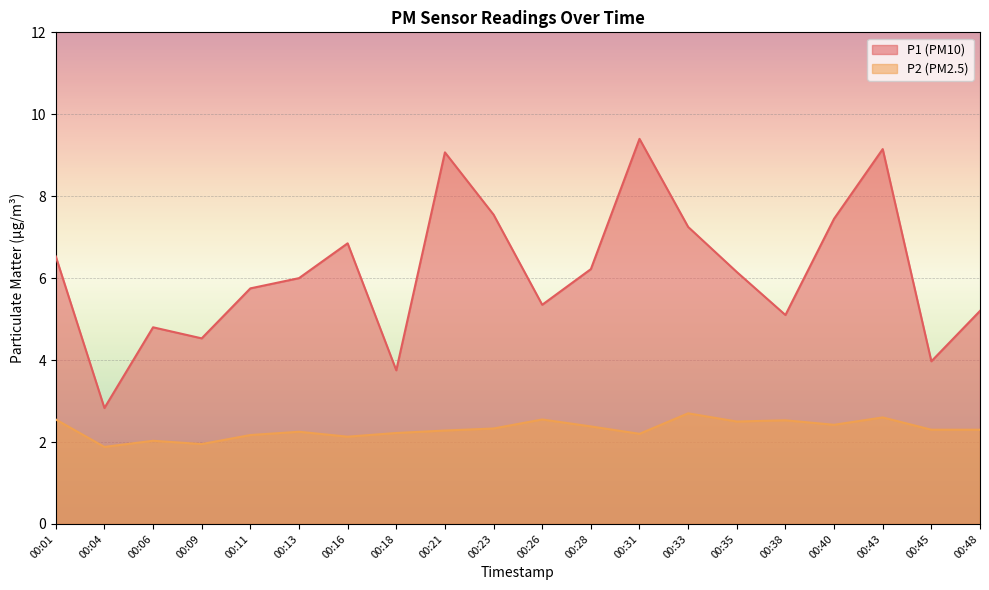

Where is the first local maximum for P1?

00:06